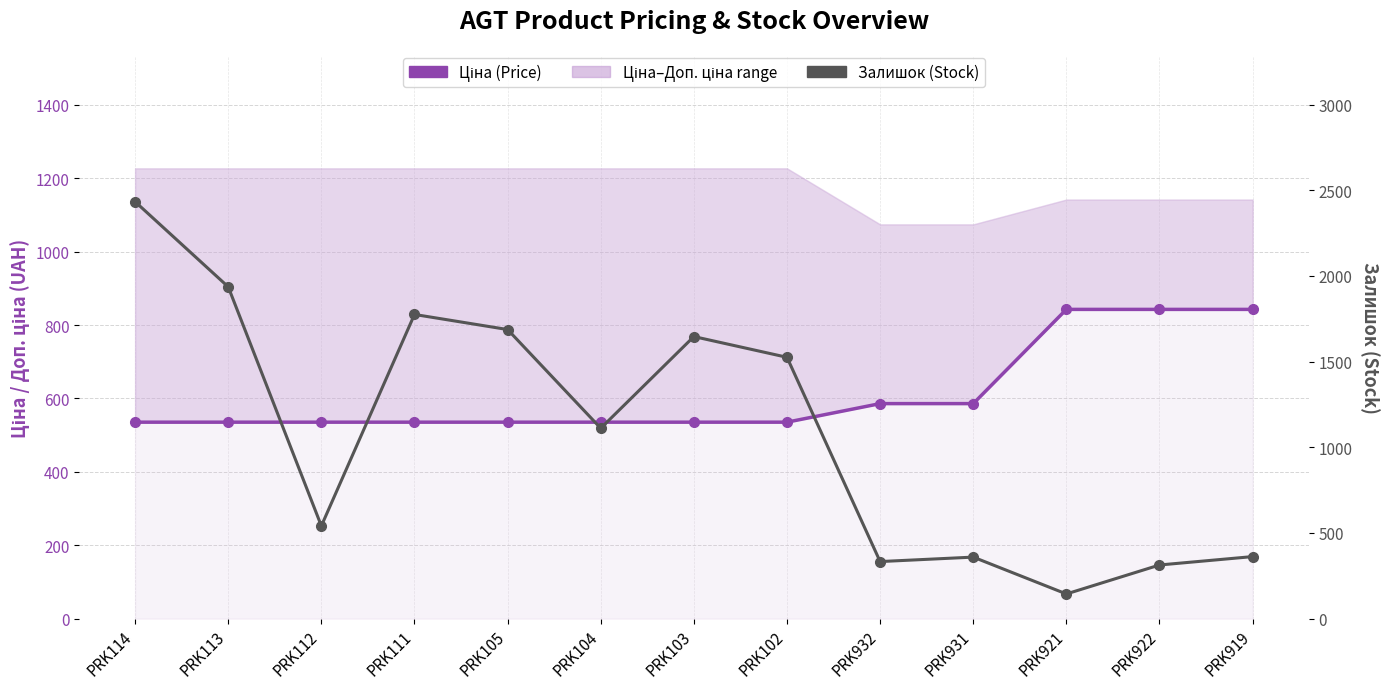

How many interior local peaks does the Залишок (Stock) series have?

3